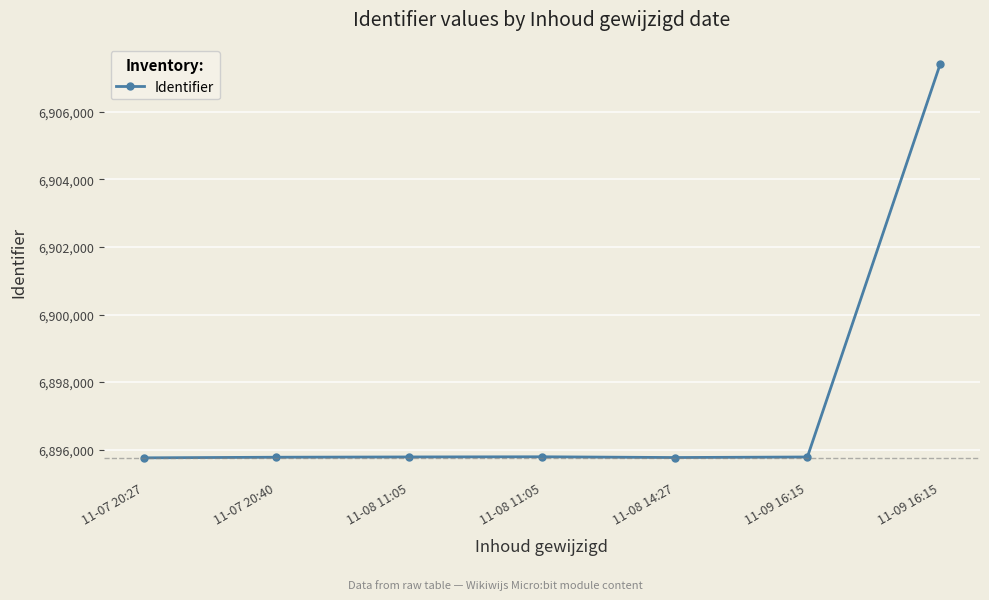

How many lines are shown in the chart?

1